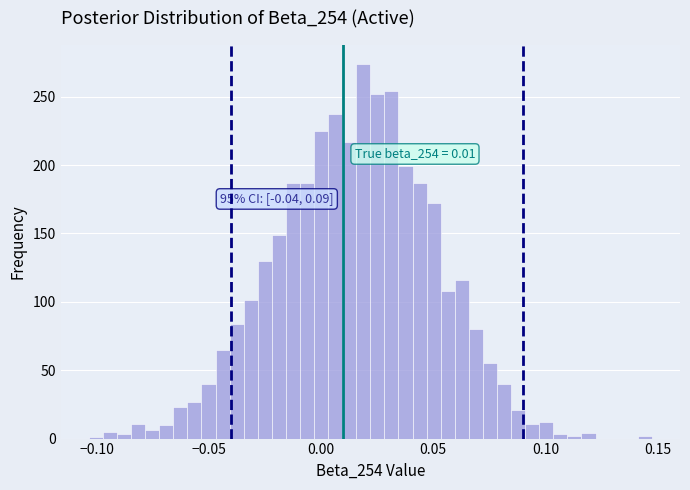

Read against the x-axis, roughly where is the centre of the tallest bar?

0.020